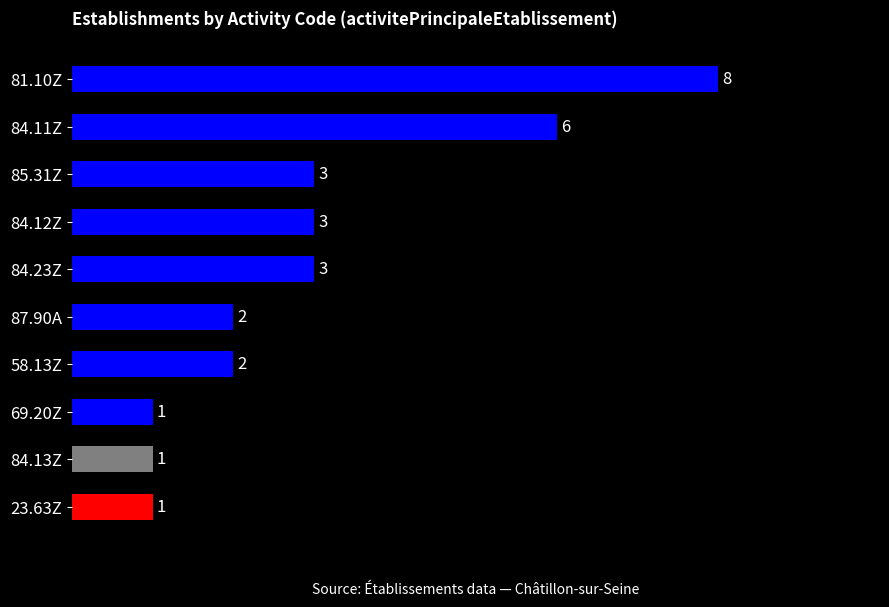

True or false: the data shows 1 at 69.20Z.

True